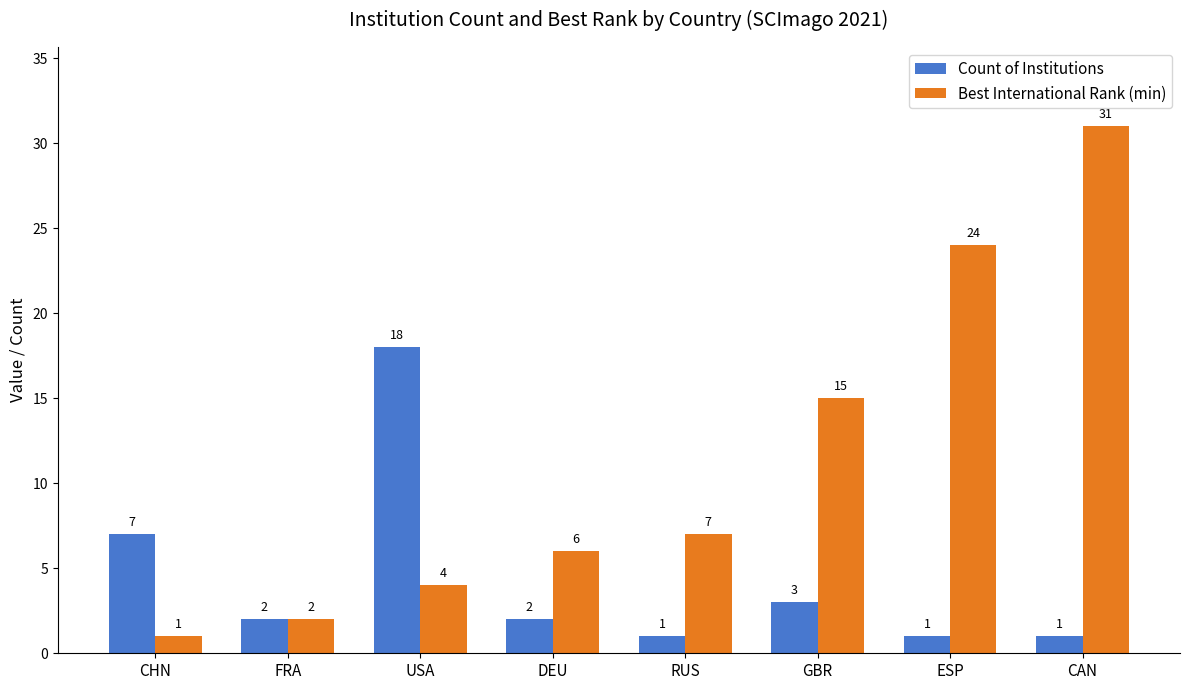

Rank the categories by Best International Rank (min) value from highest to lowest.

CAN, ESP, GBR, RUS, DEU, USA, FRA, CHN